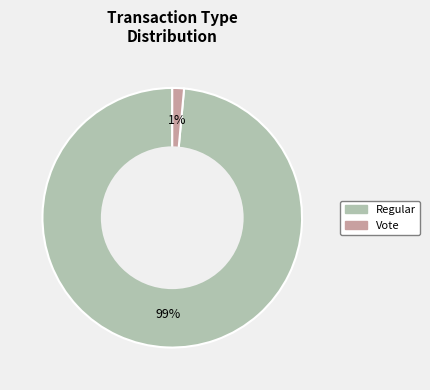

What is the largest slice in the pie chart?

Regular